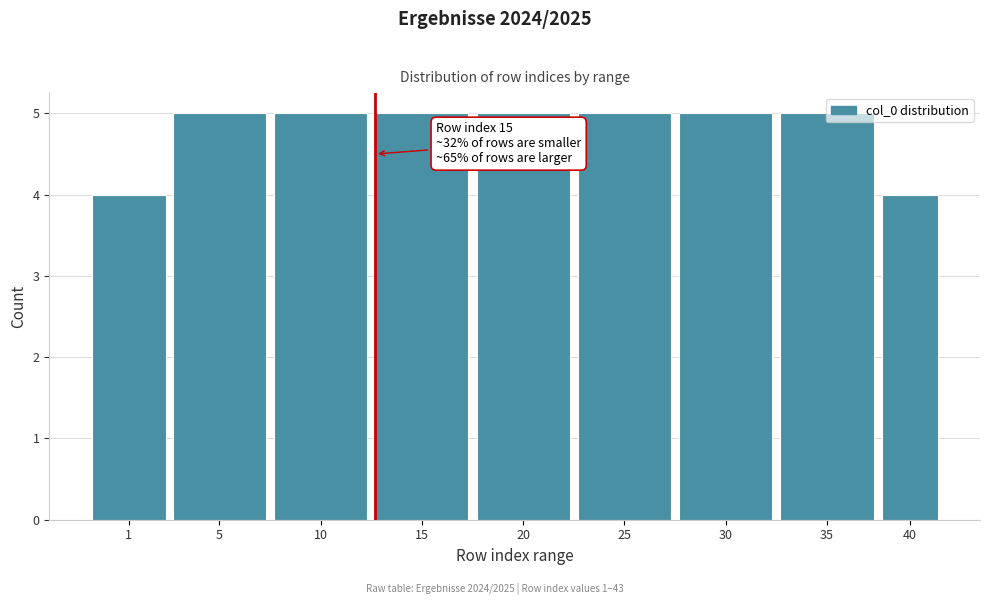

What is the value of the 9th bar from the left?

4